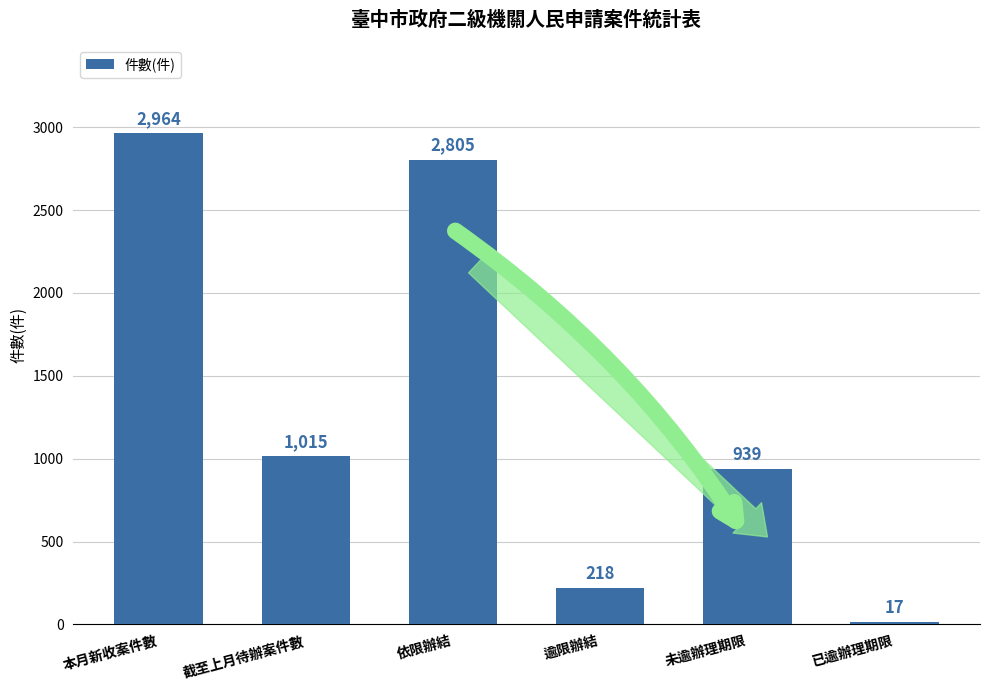

What is the value of the 6th bar from the left?

17